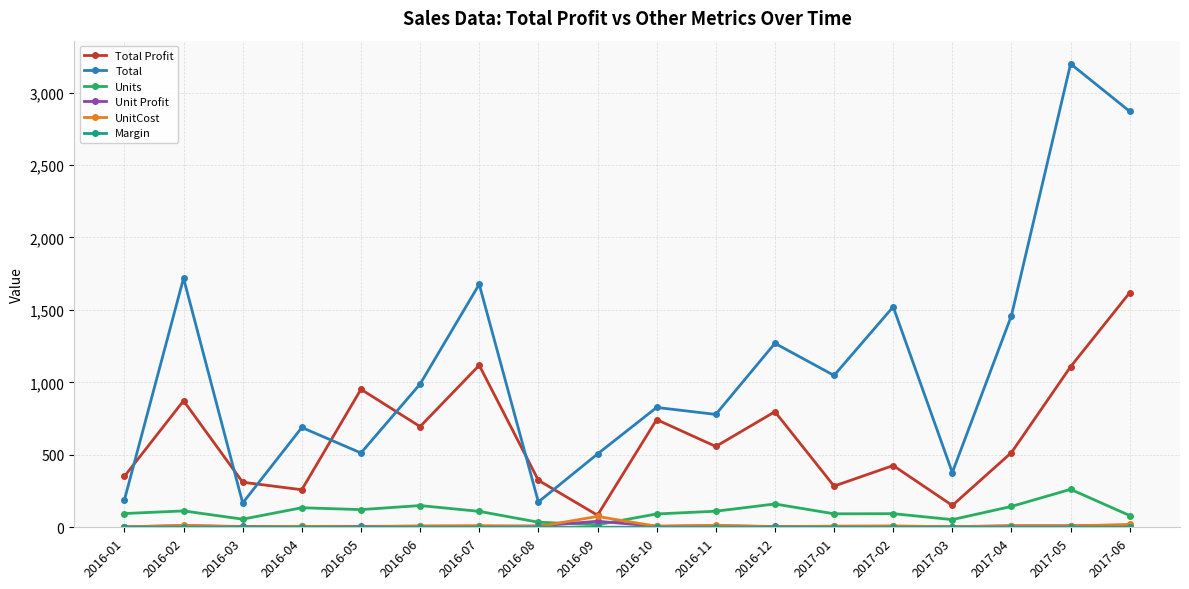

What value does the UnitCost series have at 2016-09?

75.0